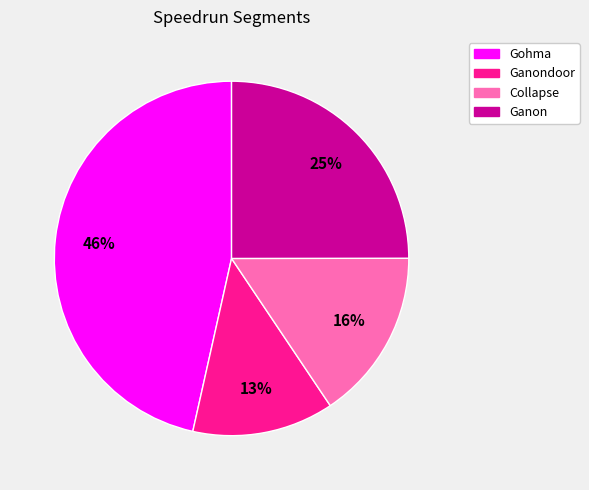

Which has a higher value, Ganondoor or Collapse?

Collapse